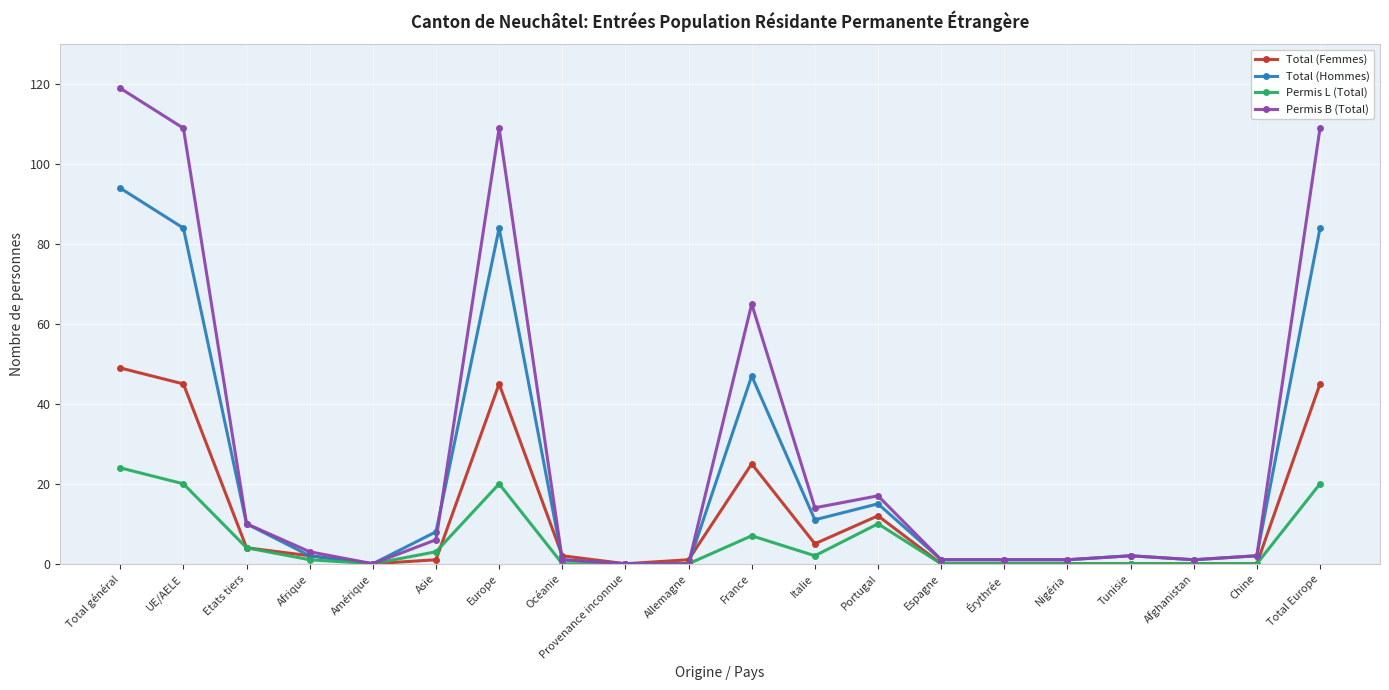

How many lines are shown in the chart?

4